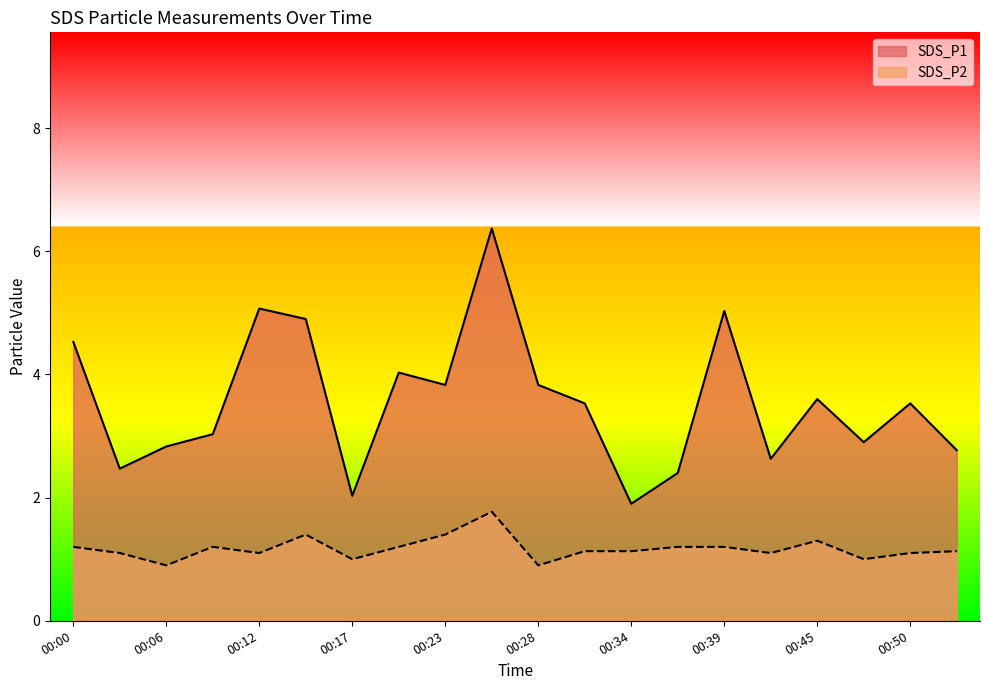

Is the value of SDS_P1 at 00:53 greater than the value of SDS_P2 at 00:47?

Yes